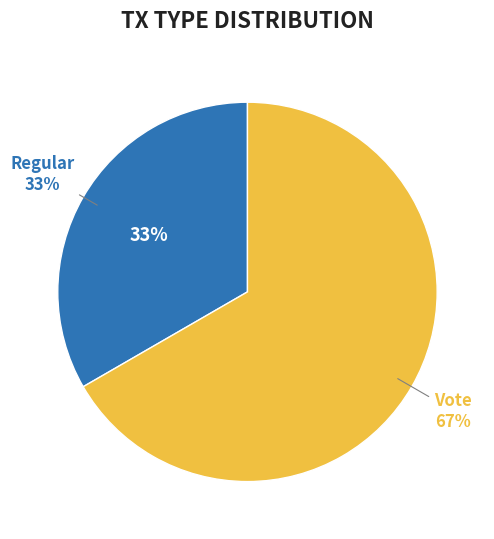

Is there a majority slice in this chart?

Yes